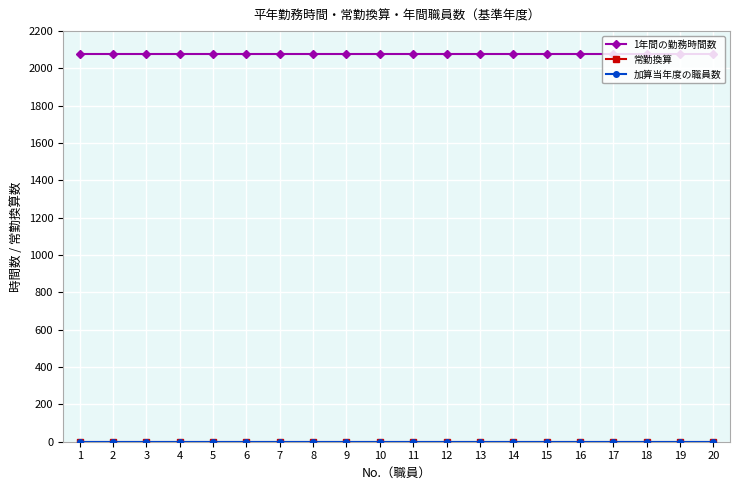

Is it true that 1年間の勤務時間数 equals 3373 at 18?

False